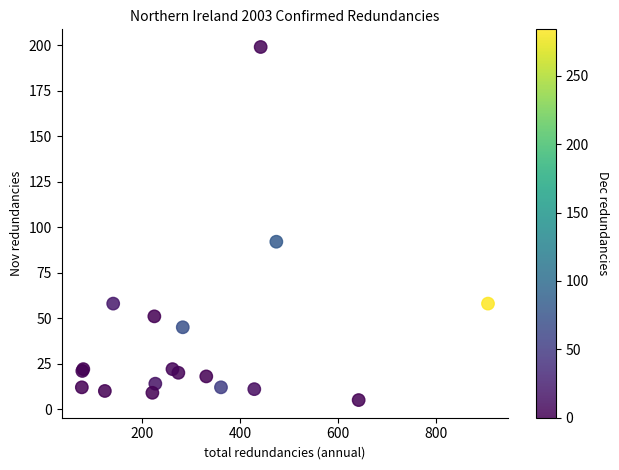

What Y value in the scatter plot is closest to 102?

92